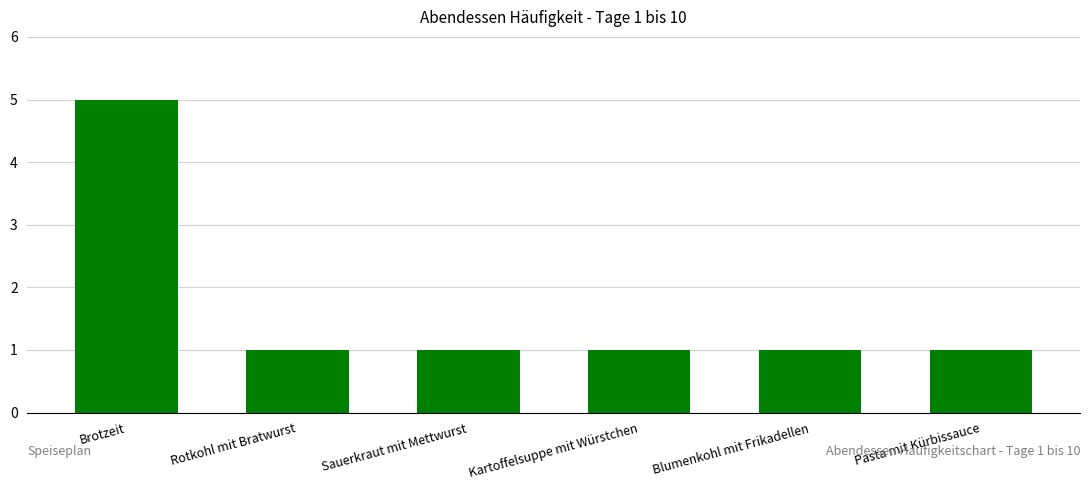

Approximately how many times larger is the value at Rotkohl mit Bratwurst compared to Sauerkraut mit Mettwurst?

1.0